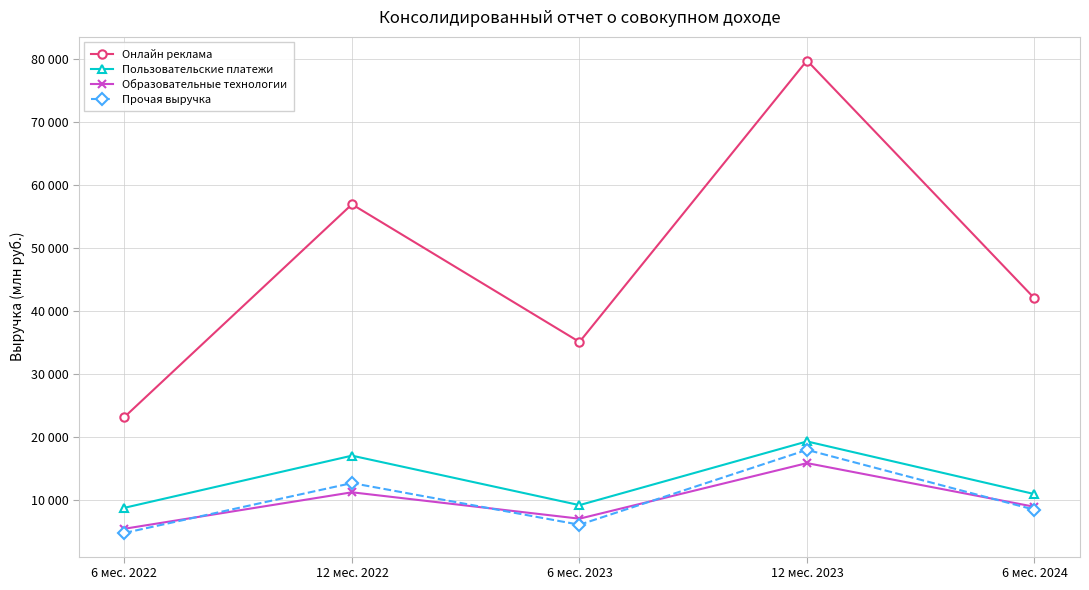

Which series has the largest total across all categories?

Онлайн реклама